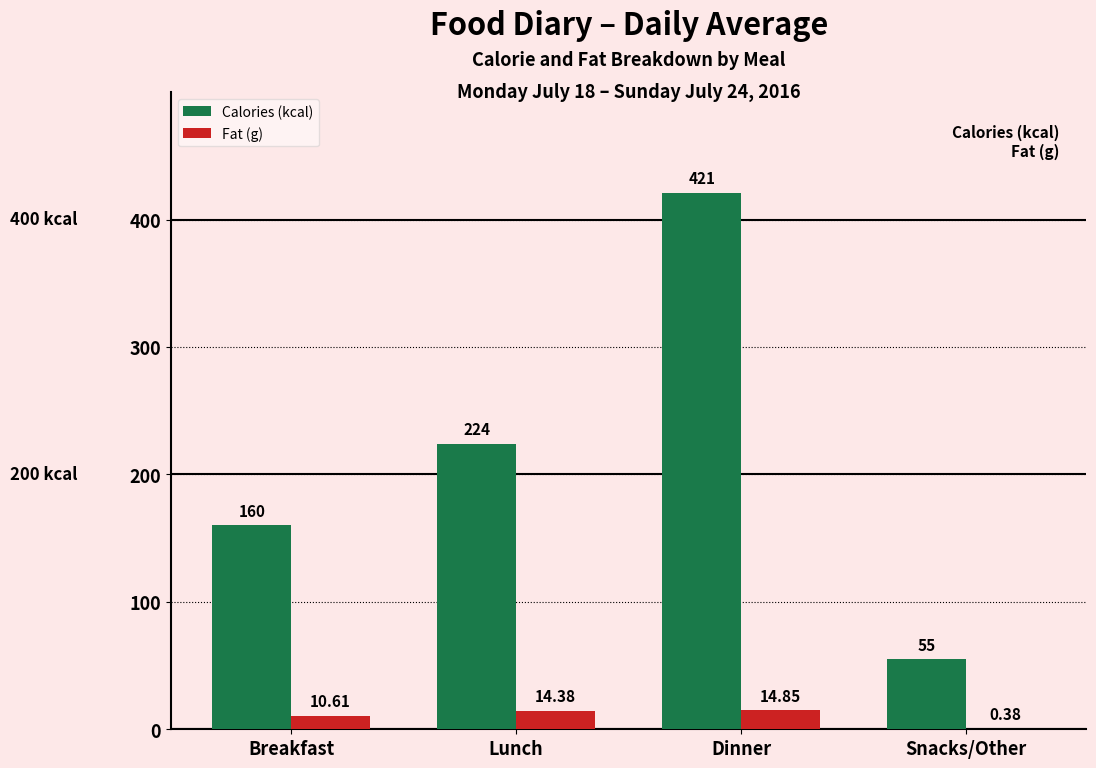

What is the sum of the Calories (kcal) values at Snacks/Other and Lunch?

279.0